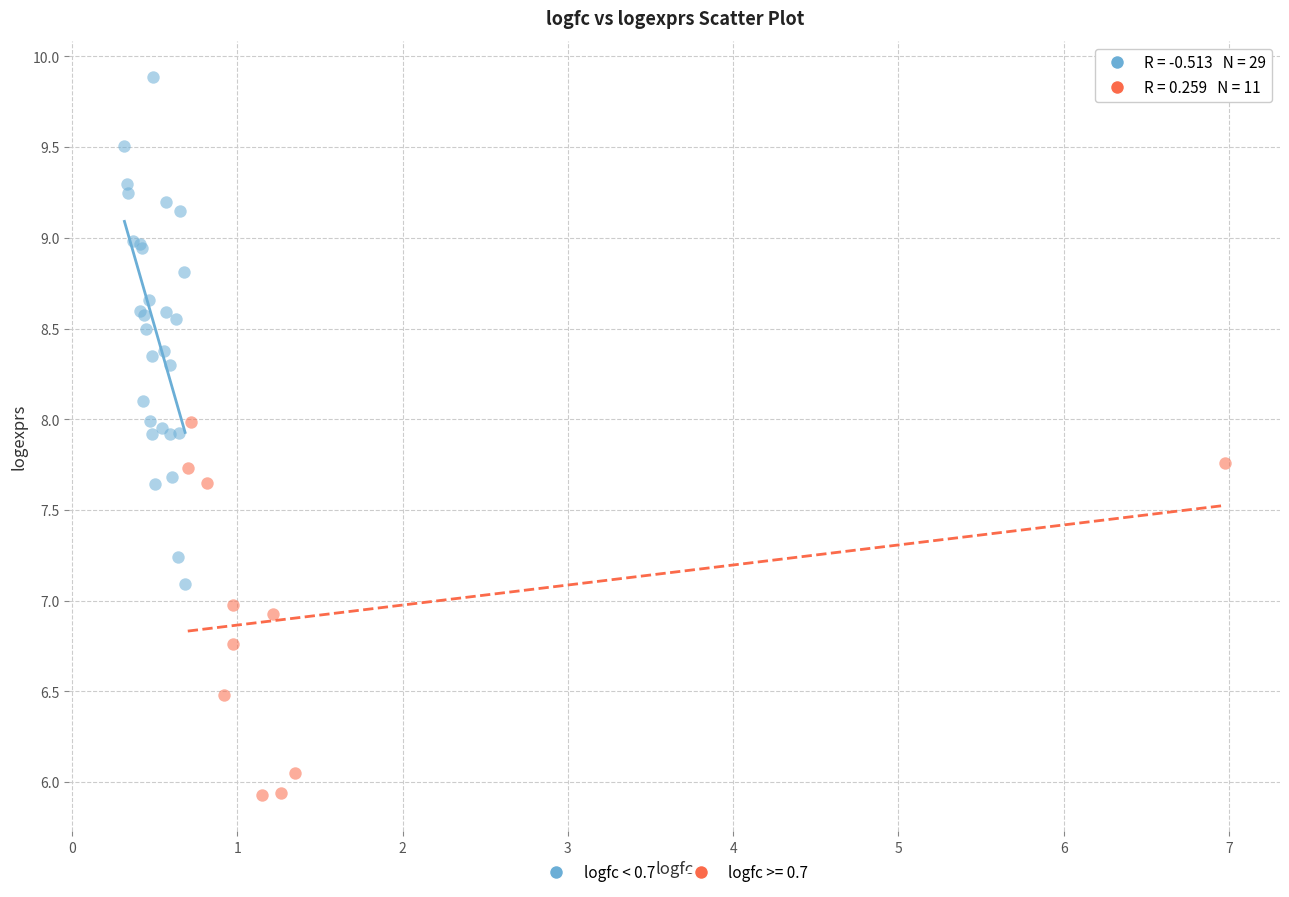

Which series has the largest Y range (max minus min)?

logfc < 0.7